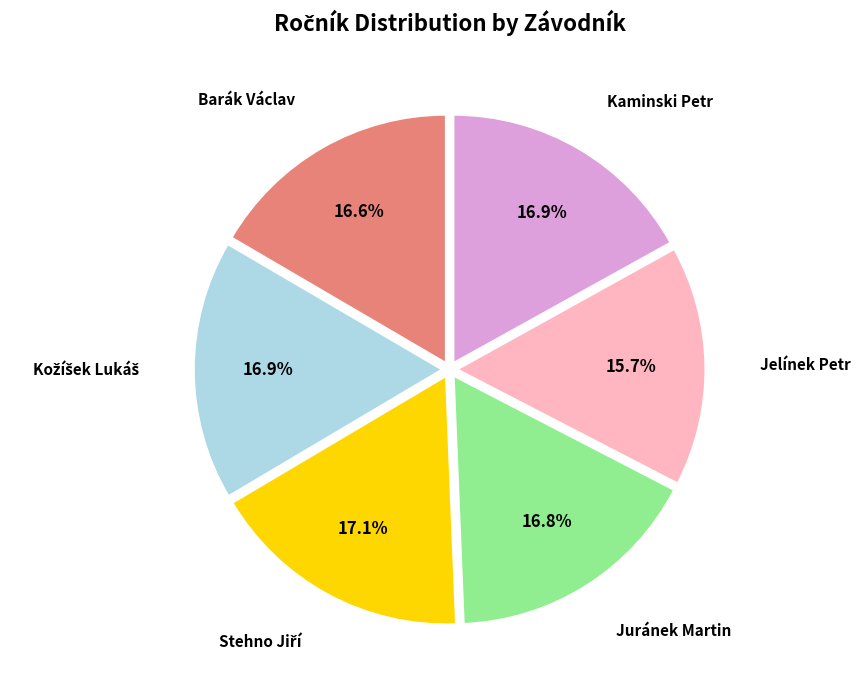

To the nearest percent, what is the difference between the largest and smallest slice percentages?

1%